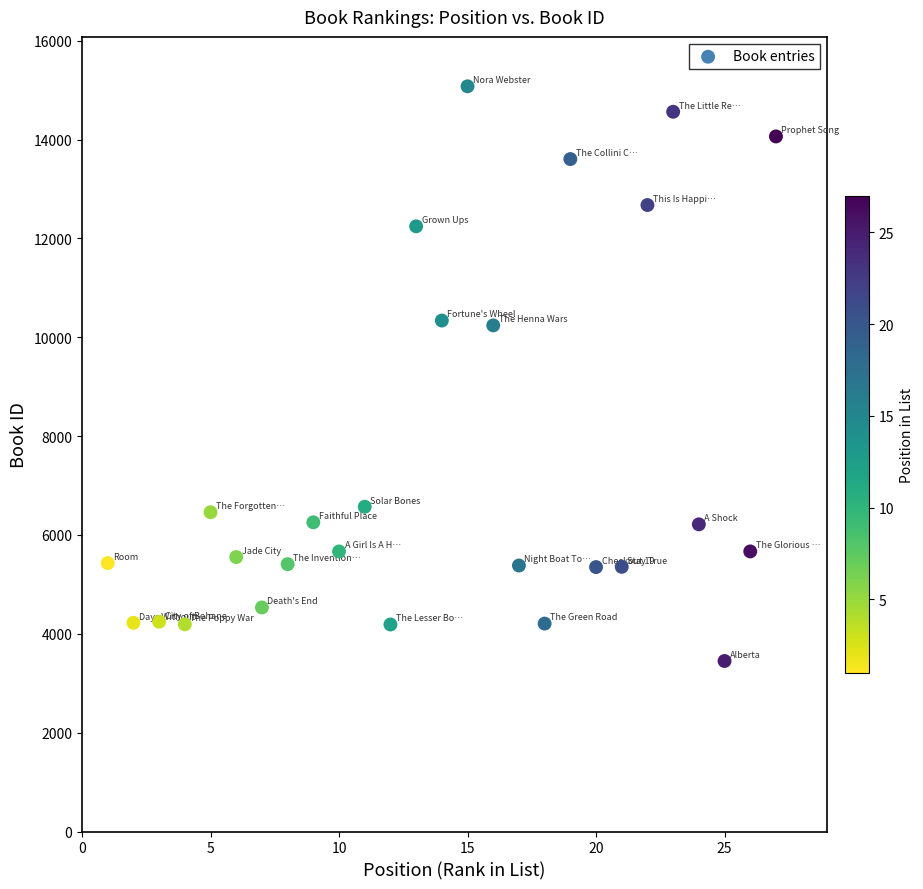

What is the range of X values (max minus min)?

26